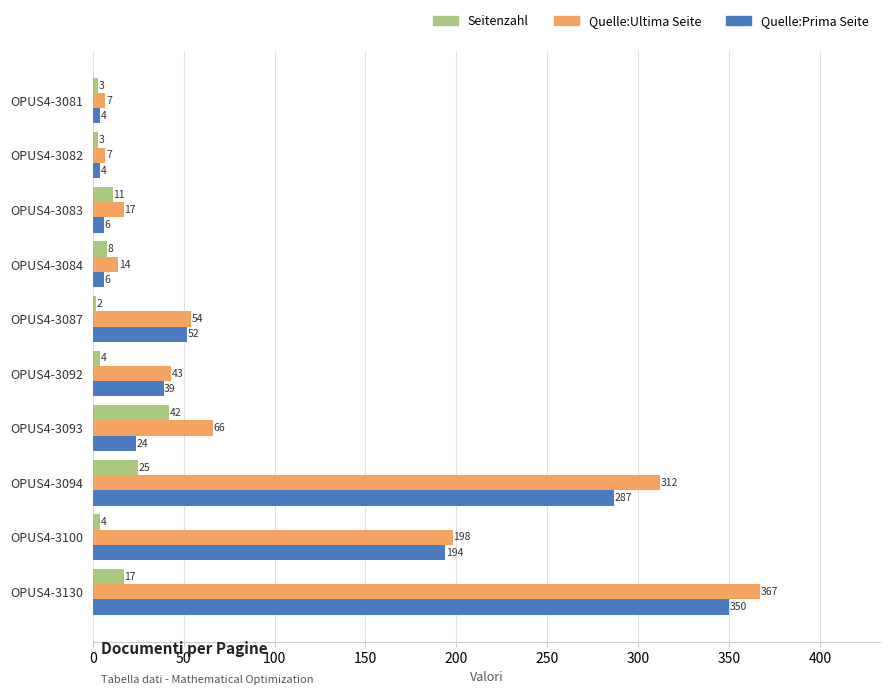

Rank the series by their maximum value, from lowest to highest.

Seitenzahl, Quelle:Prima Seite, Quelle:Ultima Seite